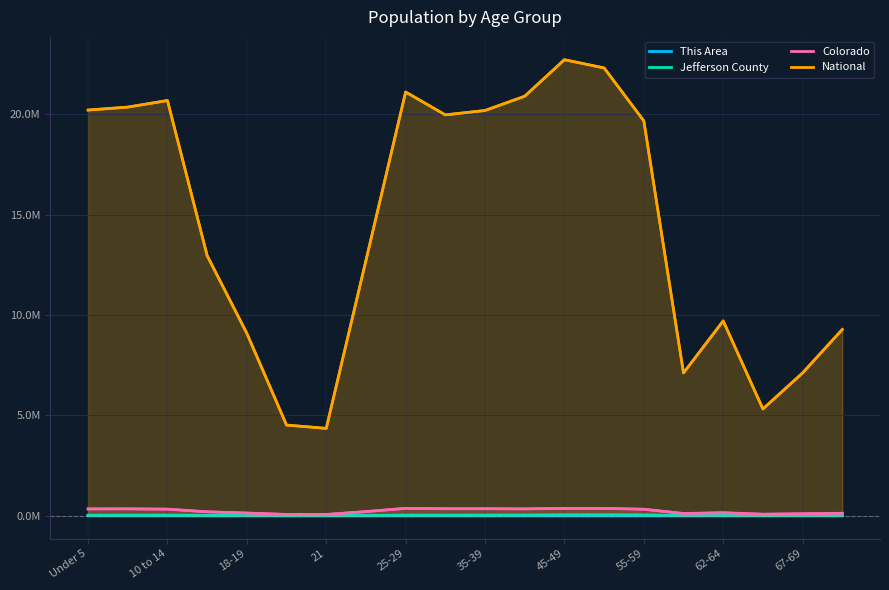

Which category has the lowest value in the Jefferson County series?

21